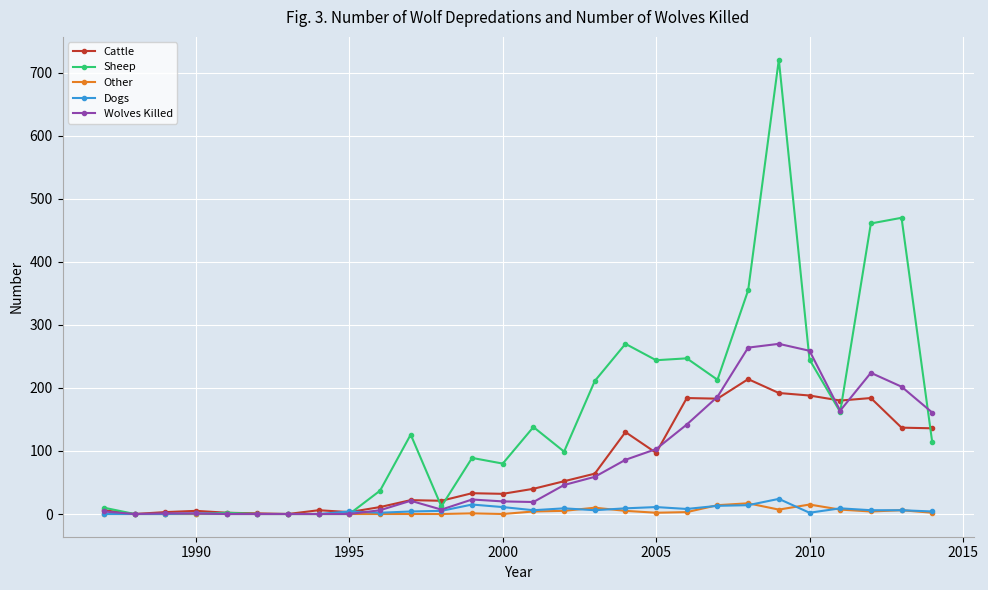

True or false: Dogs has more than 1 interior local peaks.

True